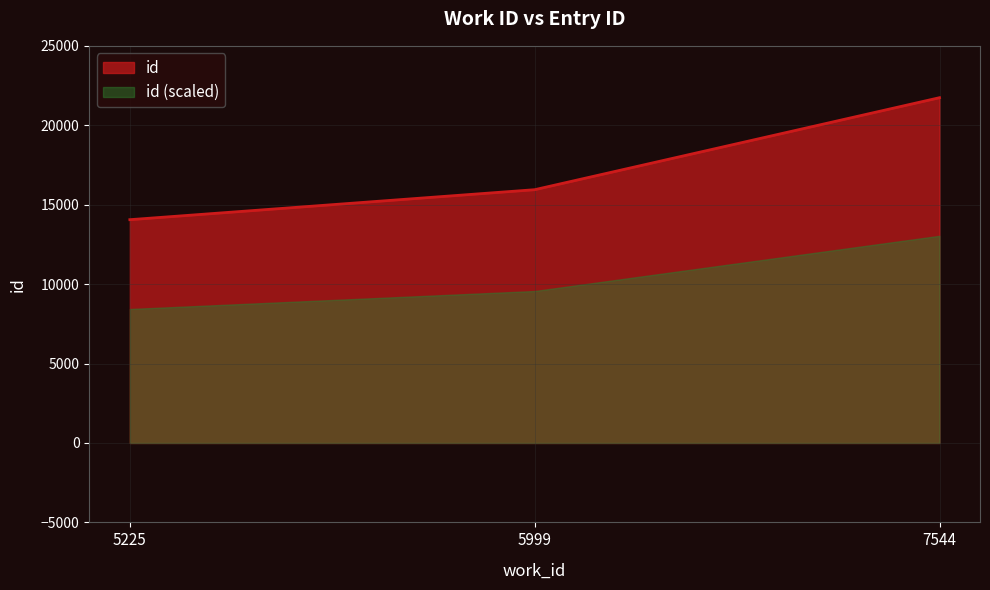

The value at 7544 is 10201. True or false?

False